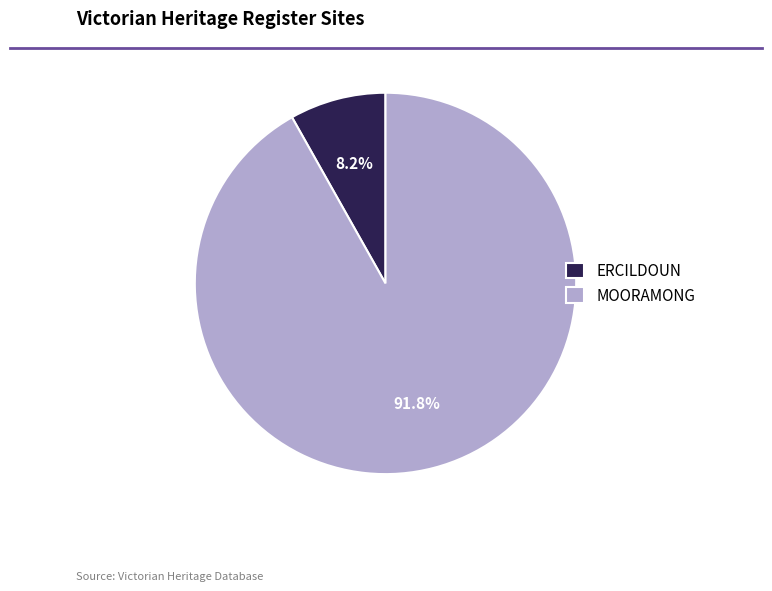

The MOORAMONG slice represents 99% of the pie. True or false?

False